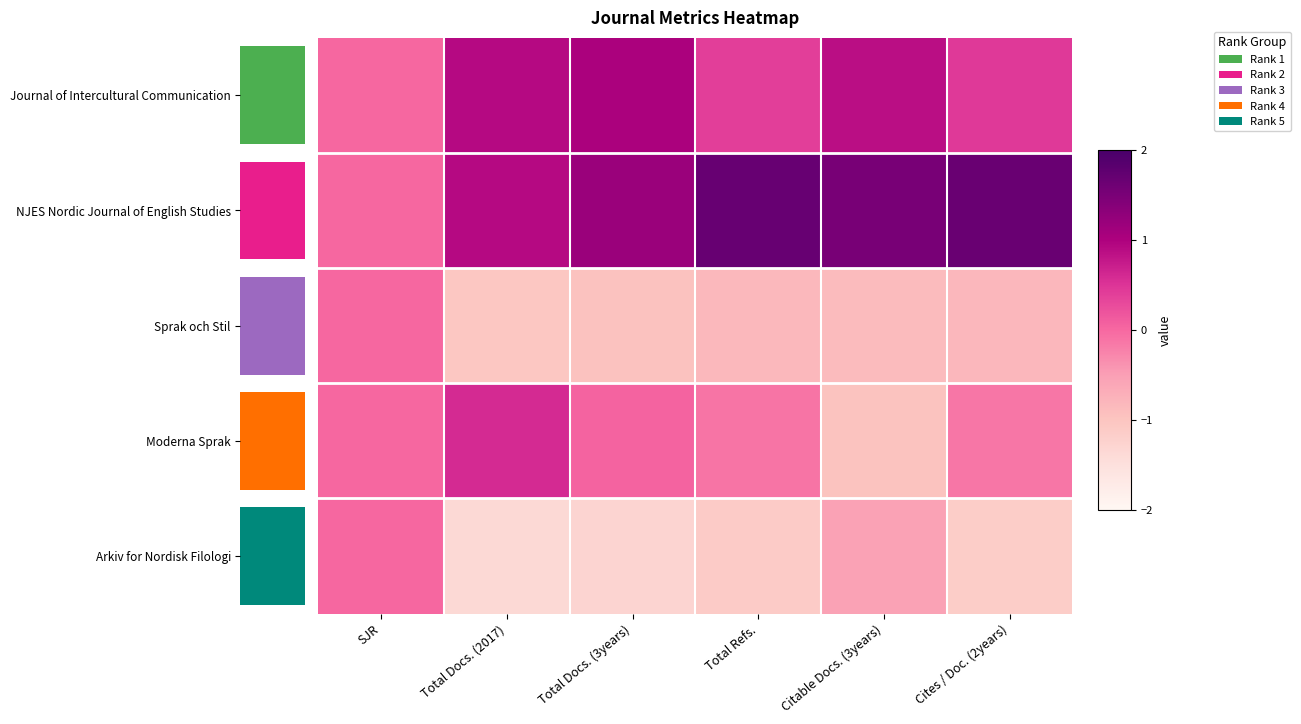

The value of Journal of Intercultural Communication at Total Docs. (2017) is 0.9. True or false?

True